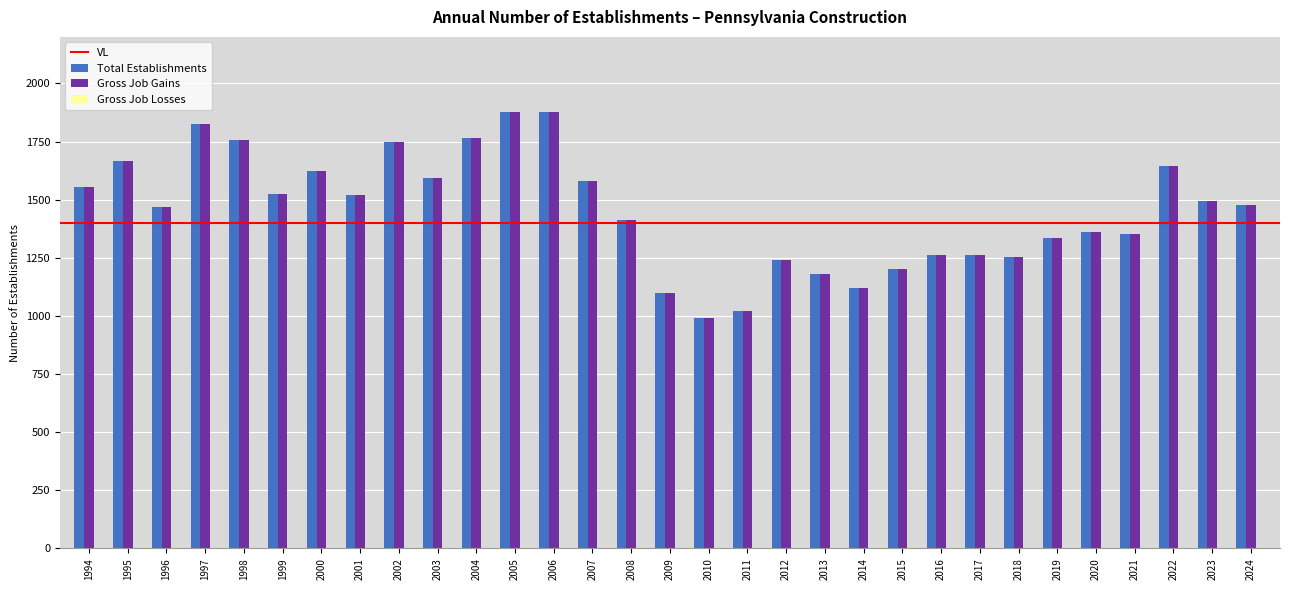

What is the greatest value displayed?

1878